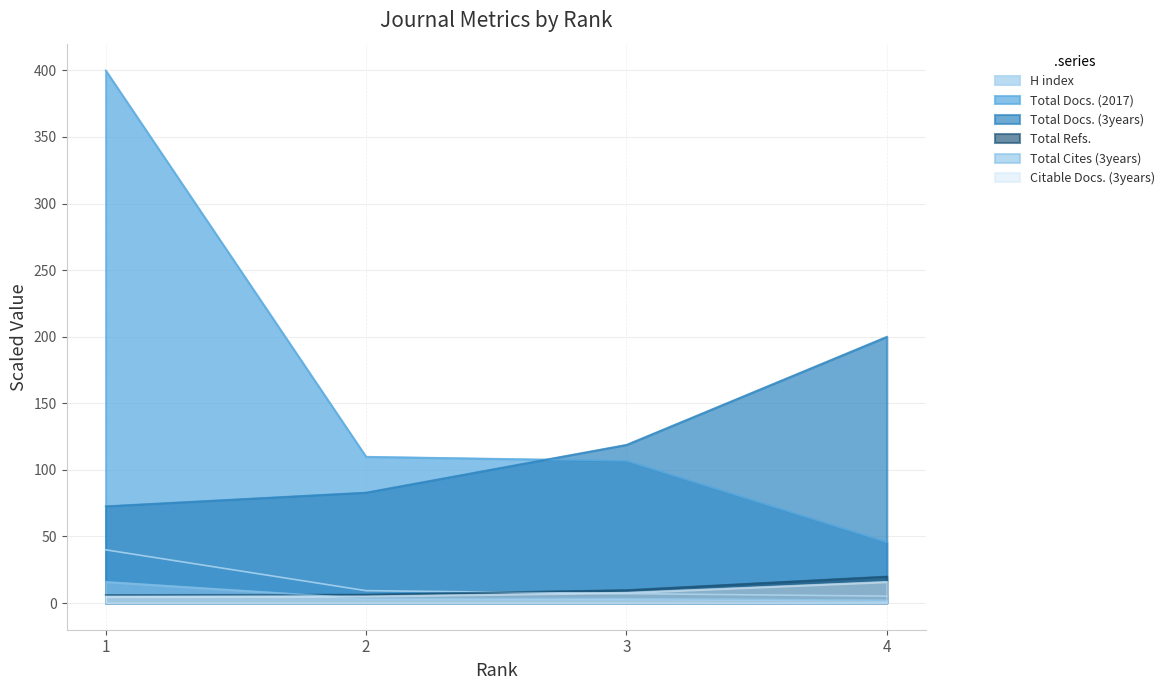

Reading right to left, extract all data points from this chart.

H index: 5.2	7.1	9.3	40.0
Total Docs. (2017): 45.8	106.9	109.9	400.0
Total Docs. (3years): 200.0	118.9	83.0	72.7
Total Refs.: 20.0	9.8	6.4	6.2
Total Cites (3years): 2.2	3.5	3.5	16.0
Citable Docs. (3years): 16.0	7.8	5.1	4.9